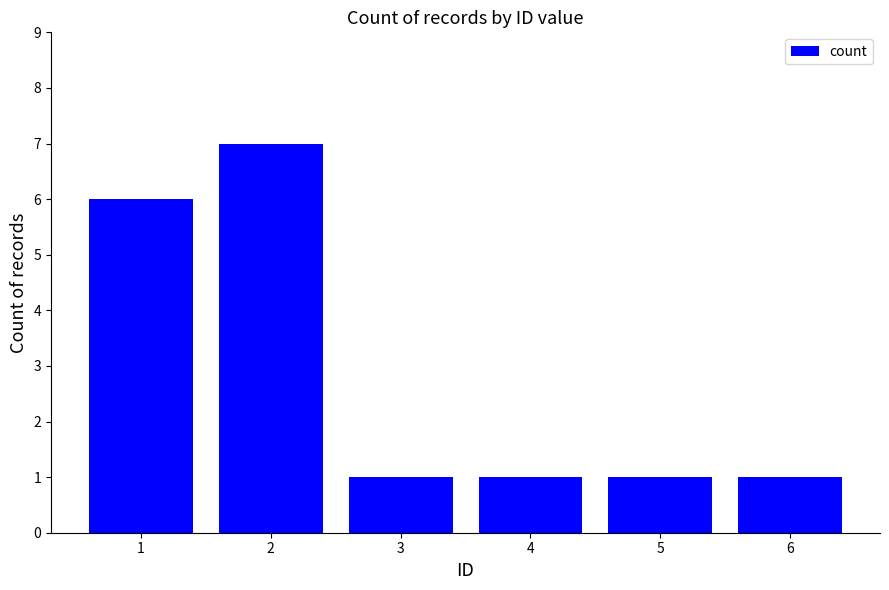

True or false: the data shows 1 at 6.

True